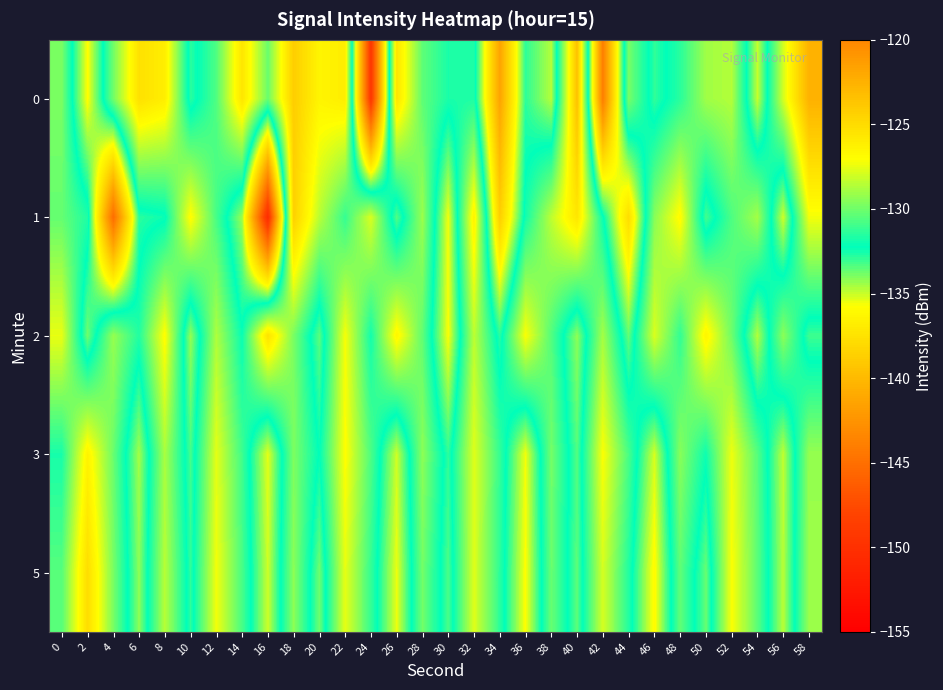

Which series has the largest total across all categories?

2